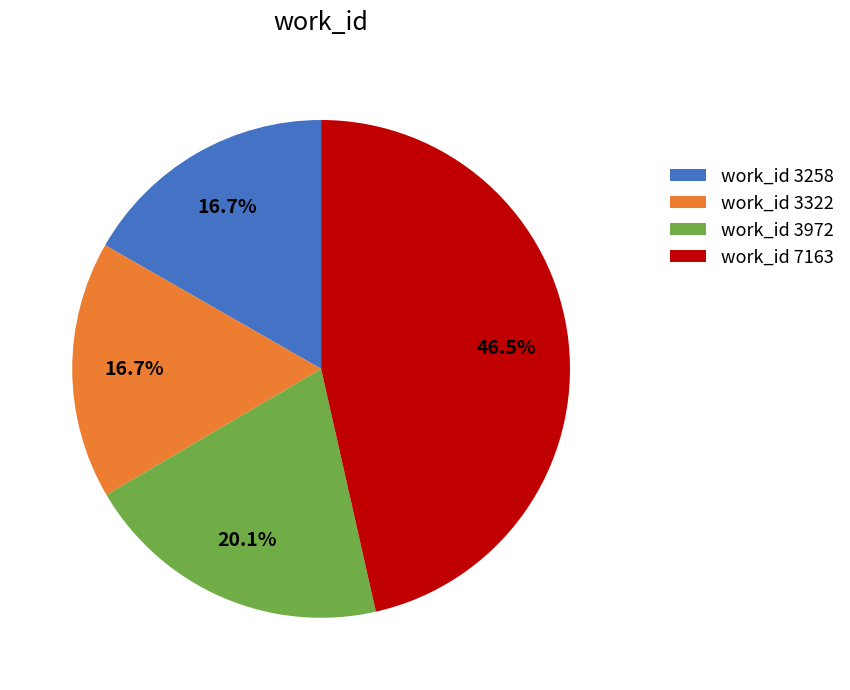

Which category has the biggest portion of the pie?

work_id 7163